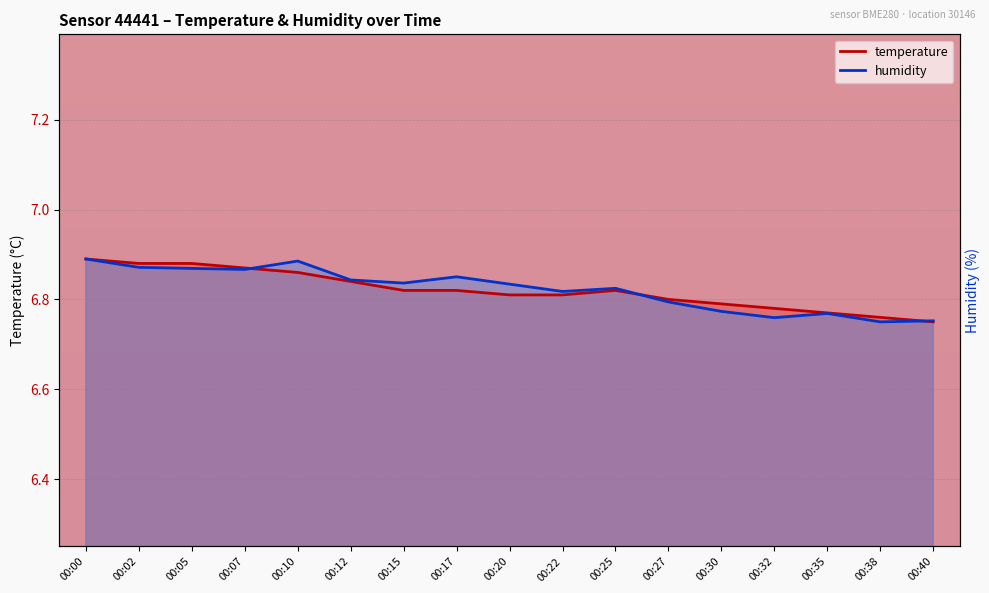

Is the value of temperature at 00:27 greater than the value of humidity at 00:30?

Yes